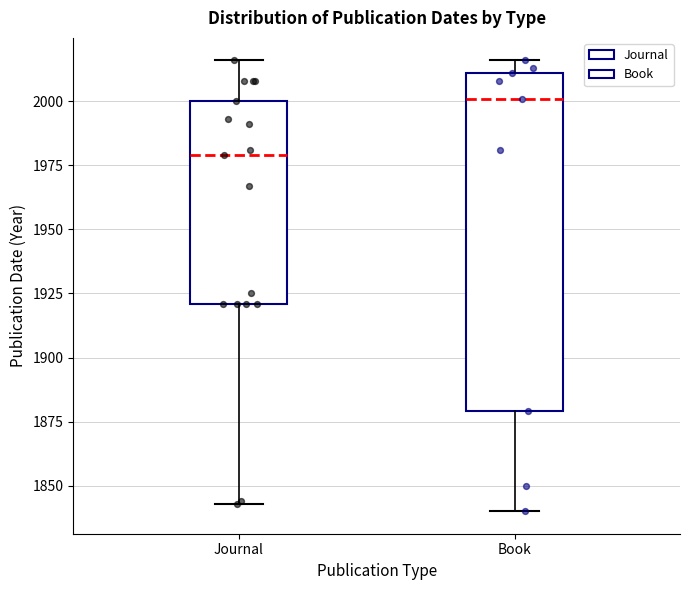

Reading left to right, read every box against the y-axis: the position of its median line, the range the box covers, and the ends of its whiskers. The values are not printed on the chart, so give them approximately, as read against the axis.

Journal: median 1980, box 1920 to 2000, whiskers 1845 to 2015
Book: median 2000, box 1880 to 2010, whiskers 1840 to 2015